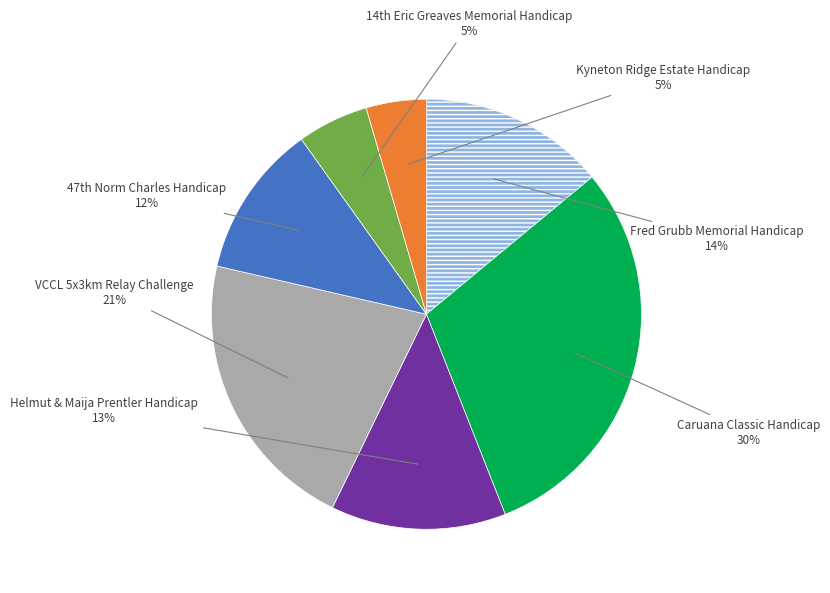

To the nearest percent, what is the average slice percentage?

14%